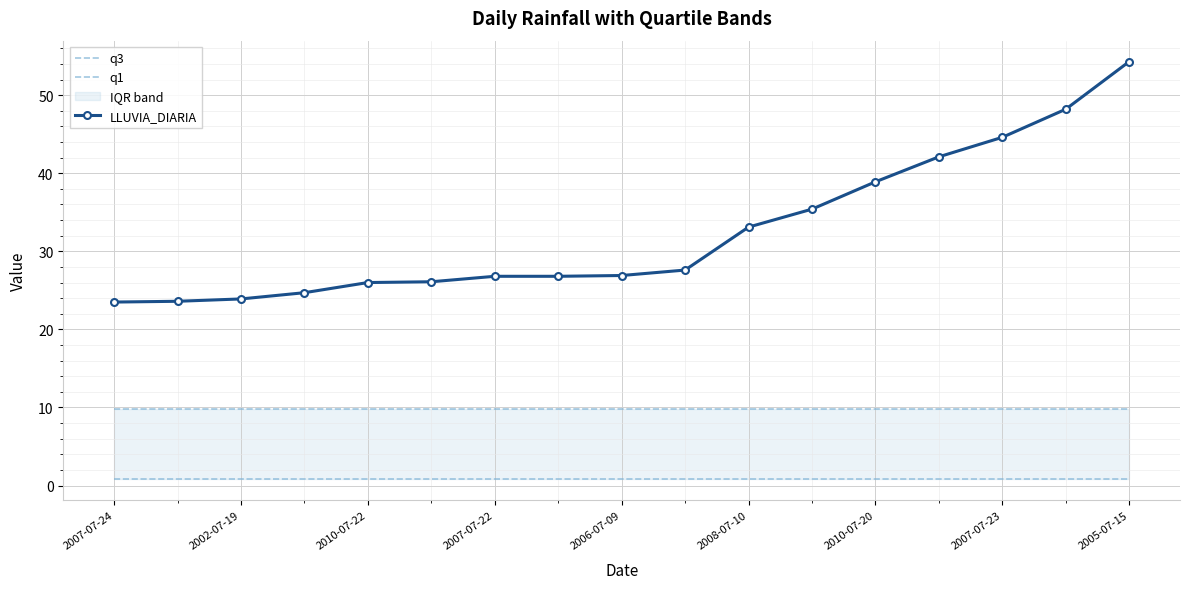

Is this an area chart (filled region under the line)?

No